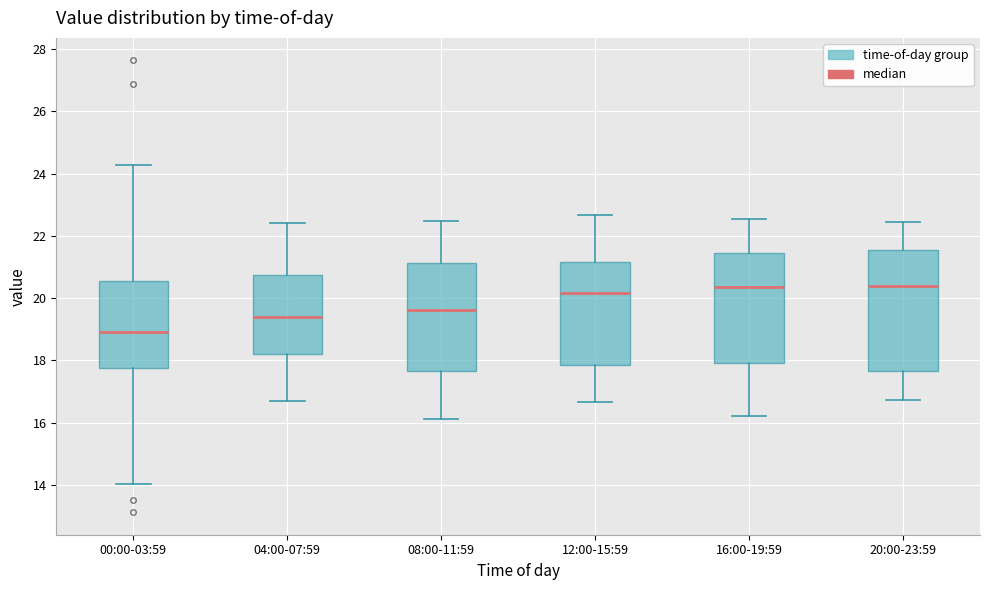

Reading left to right, transcribe this box plot: for each box, give where its median line is, the range the box spans, and where its two whiskers end, as read against the y-axis. The values are not printed on the chart, so give them approximately, as read against the axis.

00:00-03:59: median 19.0, box 17.8 to 20.6, whiskers 14.0 to 24.2
04:00-07:59: median 19.4, box 18.2 to 20.8, whiskers 16.8 to 22.4
08:00-11:59: median 19.6, box 17.6 to 21.2, whiskers 16.2 to 22.4
12:00-15:59: median 20.2, box 17.8 to 21.2, whiskers 16.6 to 22.6
16:00-19:59: median 20.4, box 18.0 to 21.4, whiskers 16.2 to 22.6
20:00-23:59: median 20.4, box 17.6 to 21.6, whiskers 16.8 to 22.4